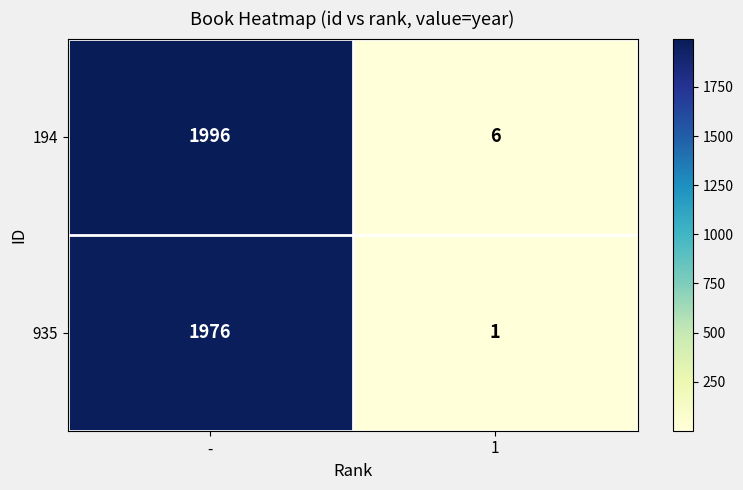

Reading left to right, what are all the values shown in this chart?

194: -=1996	1=6
935: -=1976	1=1